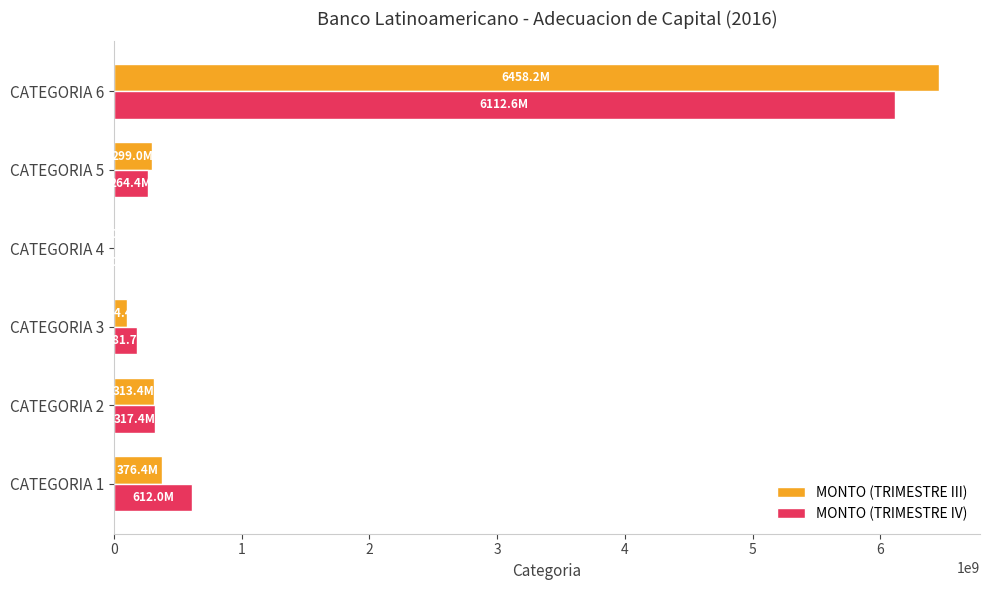

At which category is the sum across all series the highest?

CATEGORIA 6